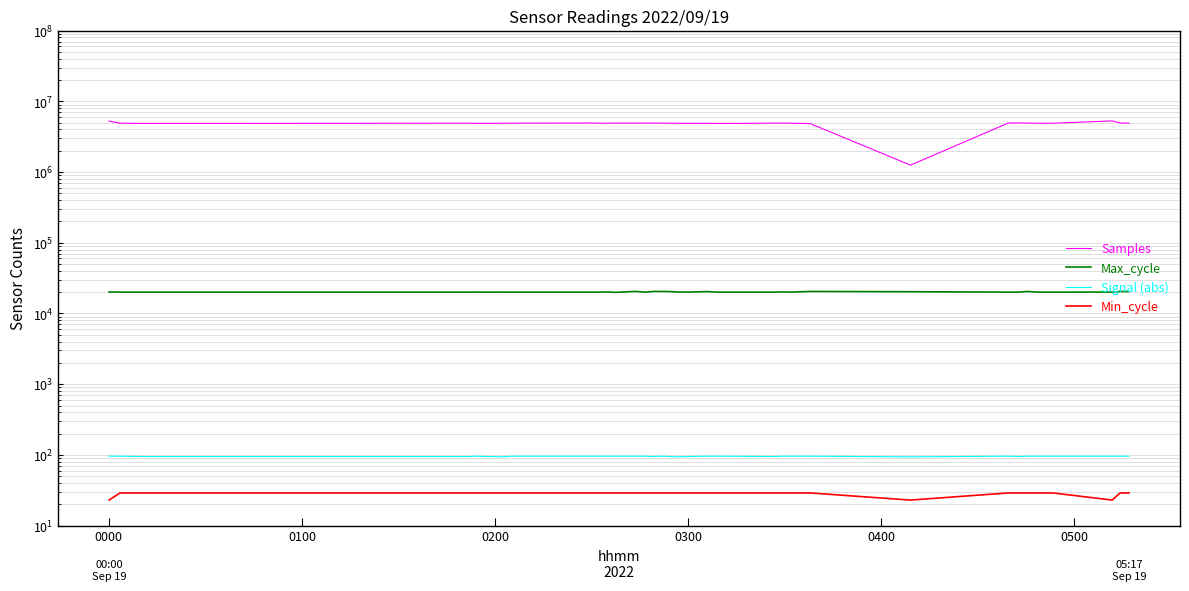

True or false: Max_cycle and Min_cycle intersect in this chart.

False